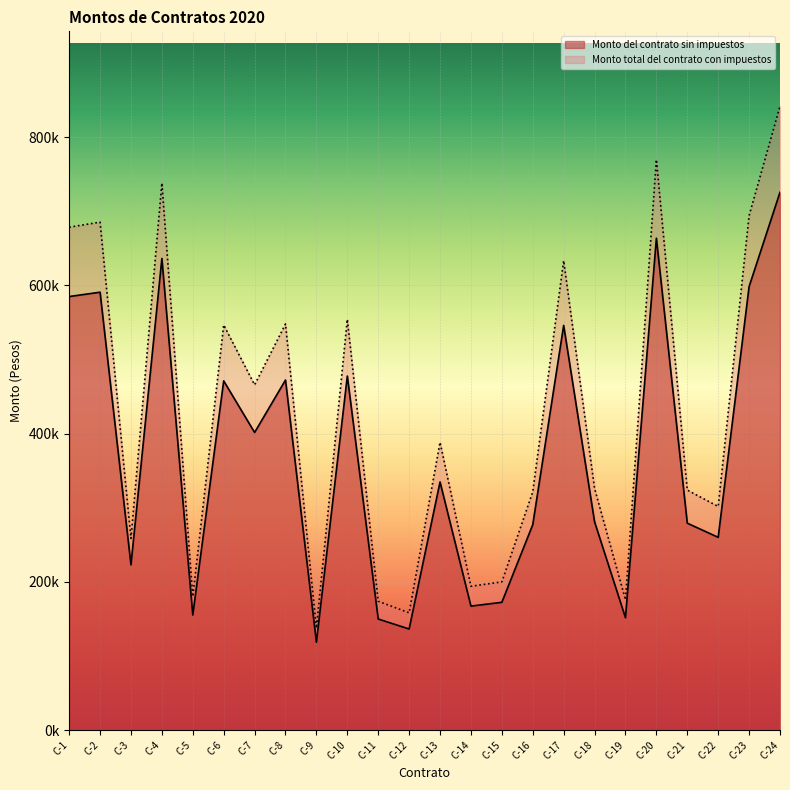

At C-14, list the series in order from largest to smallest.

Monto total del contrato con impuestos, Monto del contrato sin impuestos